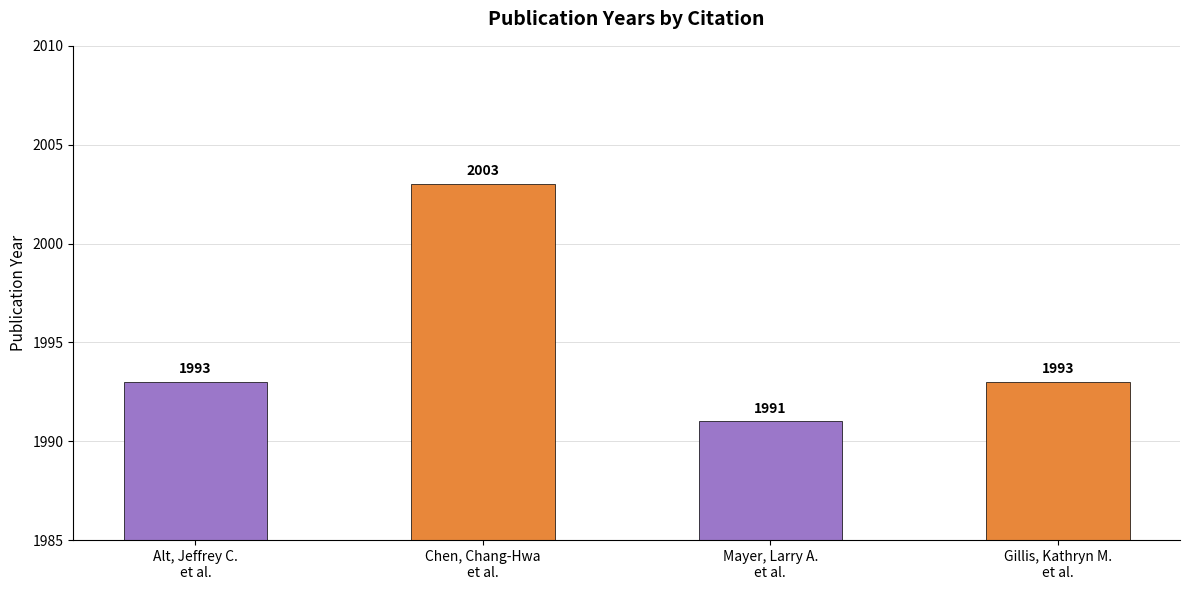

At which category does the chart reach its peak across all series?

Chen, Chang-Hwa
et al.